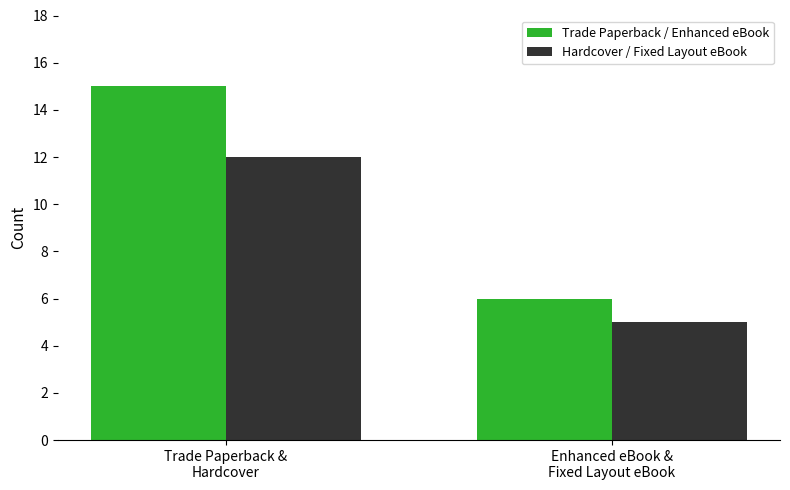

Are the bars horizontal?

No